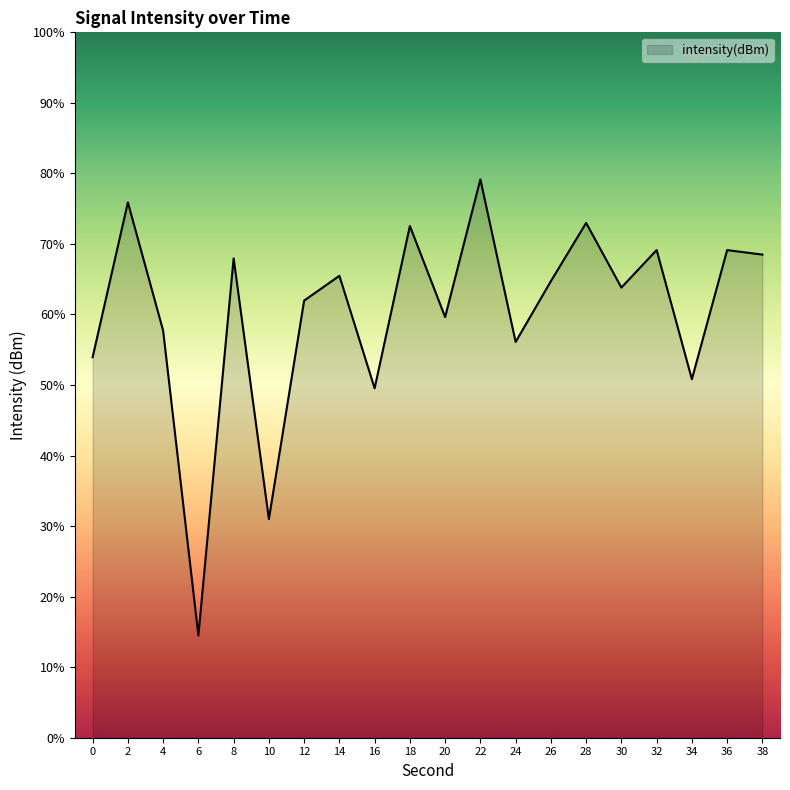

Reading left to right, extract all data points from this chart.

53.9	75.9	57.7	14.5	68.0	31.0	62.0	65.5	49.5	72.5	59.6	79.2	56.1	64.7	73.0	63.8	69.1	50.8	69.1	68.5